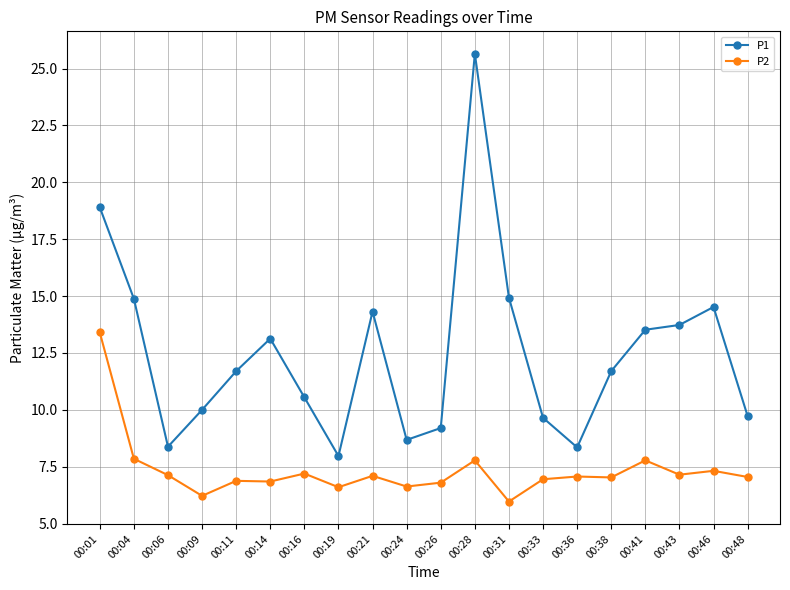

List the series in order of their overall mean, highest first.

P1, P2